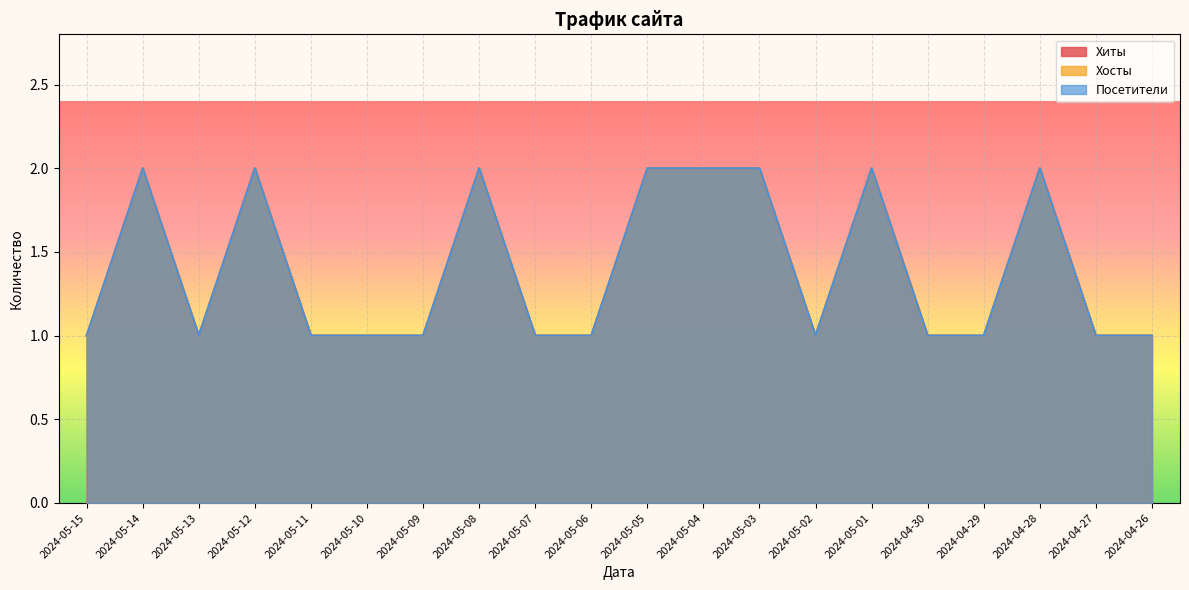

True or false: Хосты has a value of 1 at 2024-05-04.

False